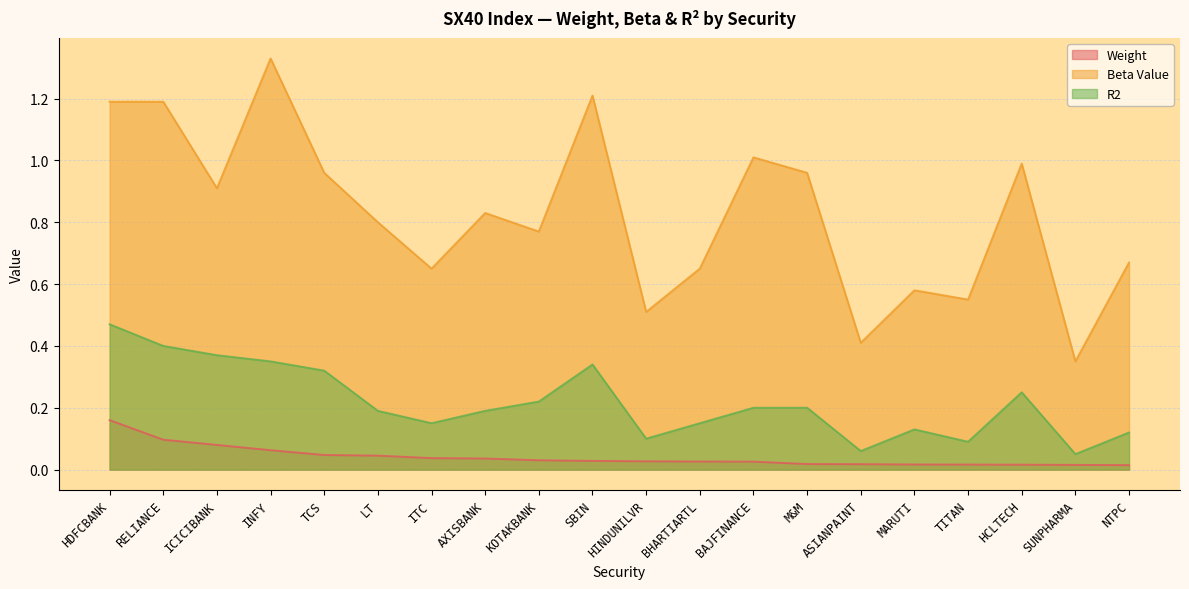

Reading left to right, what are all the values shown in this chart?

Weight: 0.2	0.1	0.1	0.1	0.0	0.0	0.0	0.0	0.0	0.0	0.0	0.0	0.0	0.0	0.0	0.0	0.0	0.0	0.0	0.0
Beta Value: 1.2	1.2	0.9	1.3	1.0	0.8	0.7	0.8	0.8	1.2	0.5	0.7	1.0	1.0	0.4	0.6	0.6	1.0	0.3	0.7
R2: 0.5	0.4	0.4	0.3	0.3	0.2	0.1	0.2	0.2	0.3	0.1	0.1	0.2	0.2	0.1	0.1	0.1	0.2	0.1	0.1